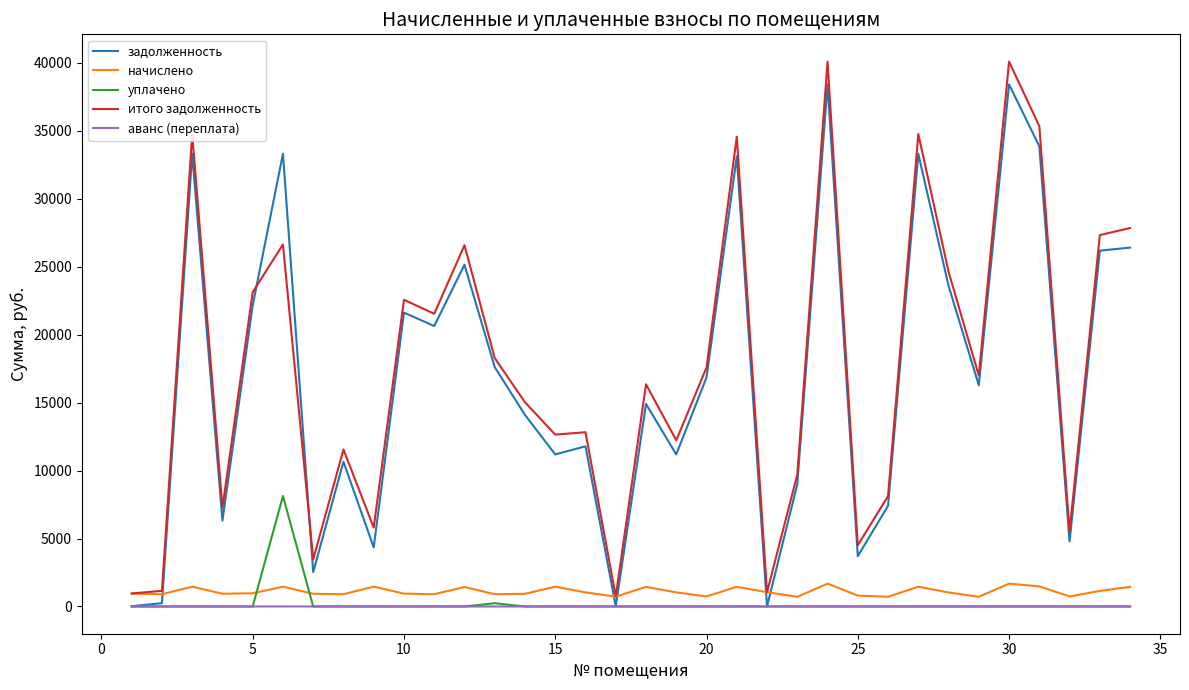

True or false: уплачено and итого задолженность intersect in this chart.

False